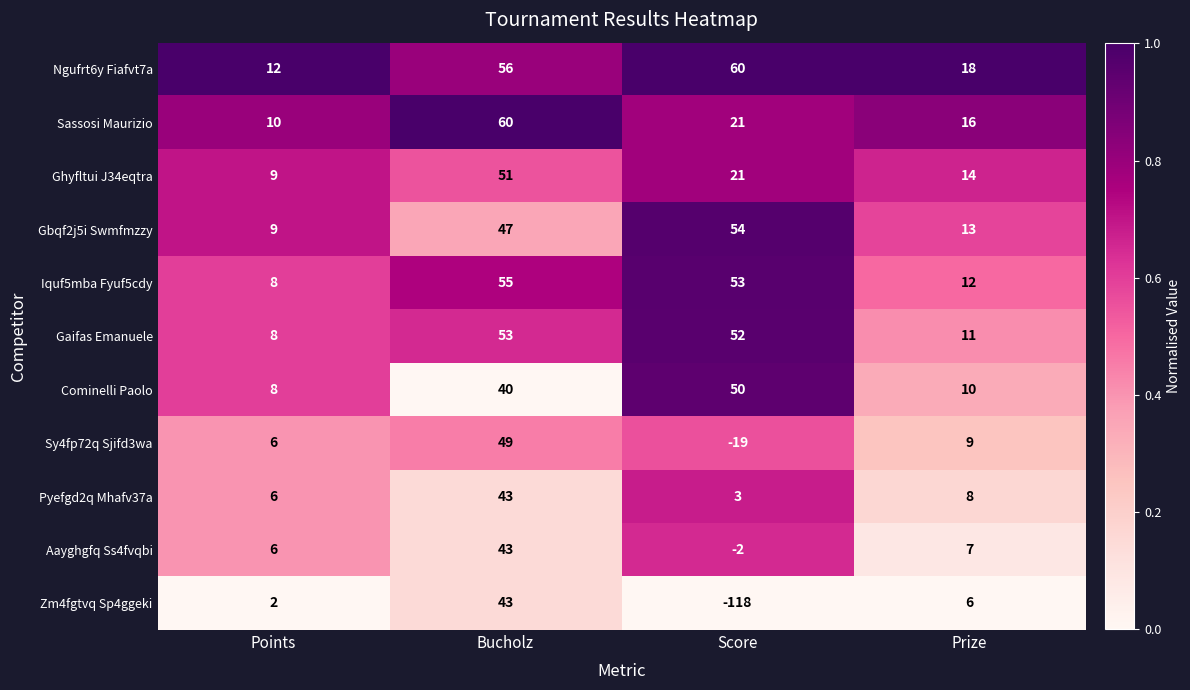

At which label is Gbqf2j5i Swmfmzzy closest to 31?

Bucholz